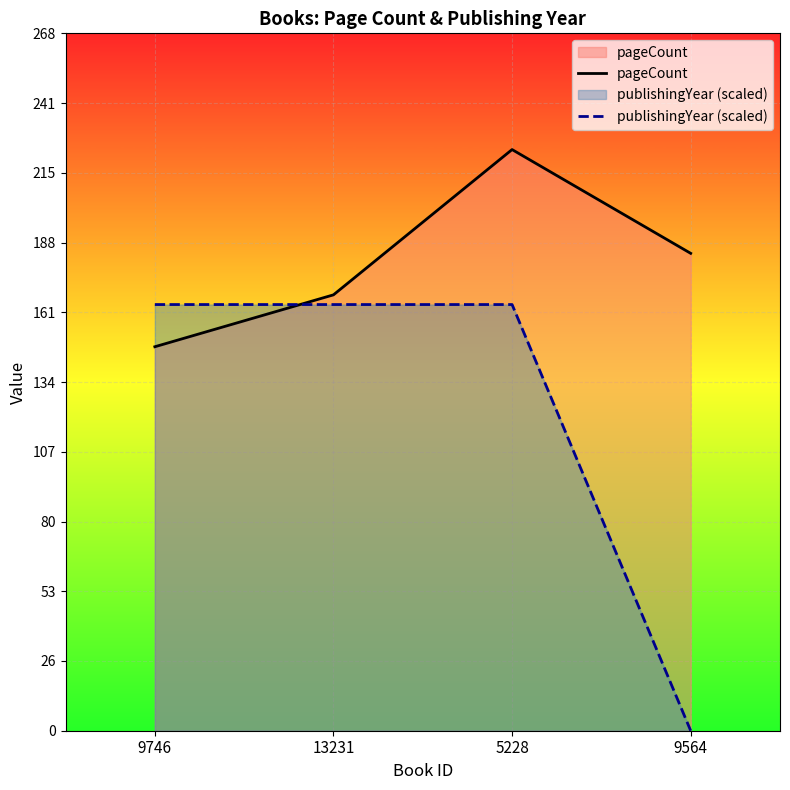

Rank the series by their average value, from highest to lowest.

pageCount, publishingYear (scaled)